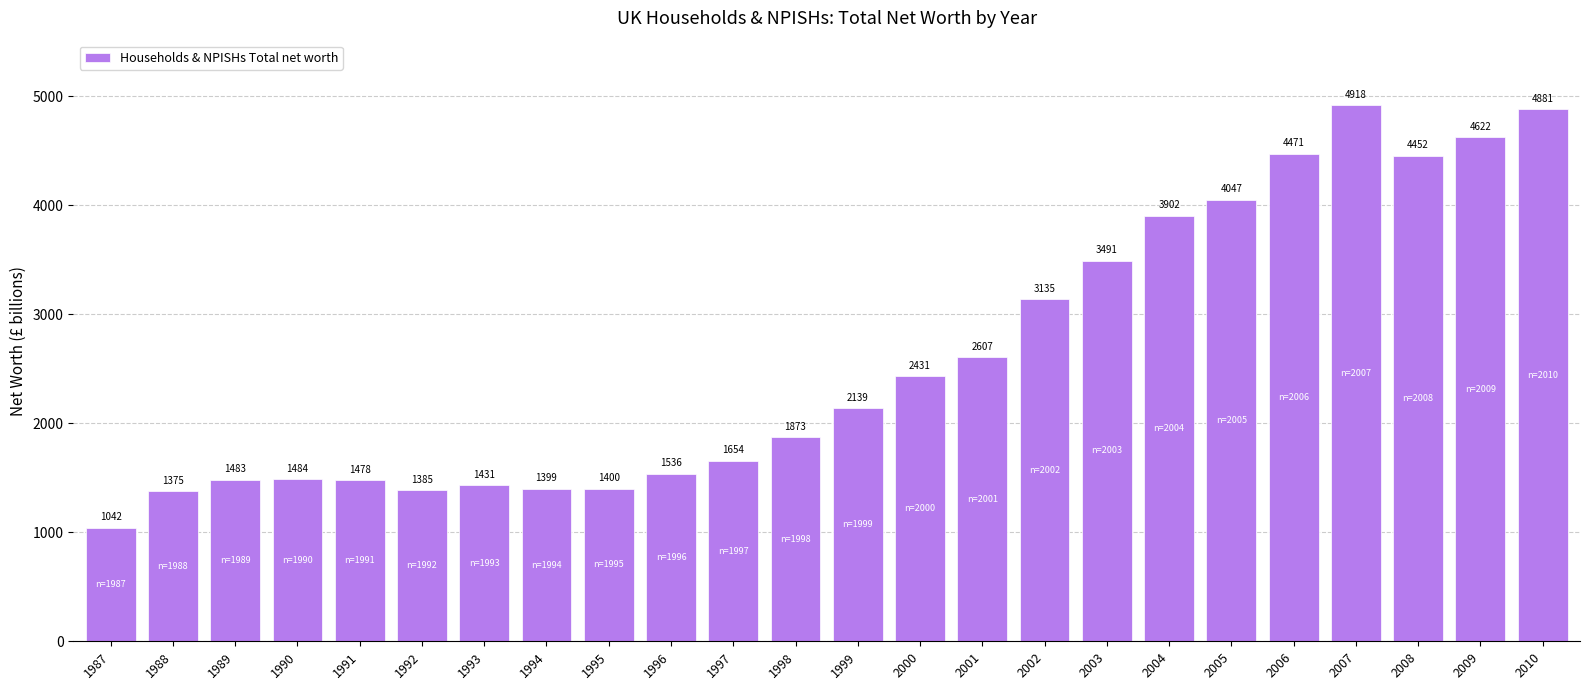

What is the difference between the maximum and second lowest values?

3543.0